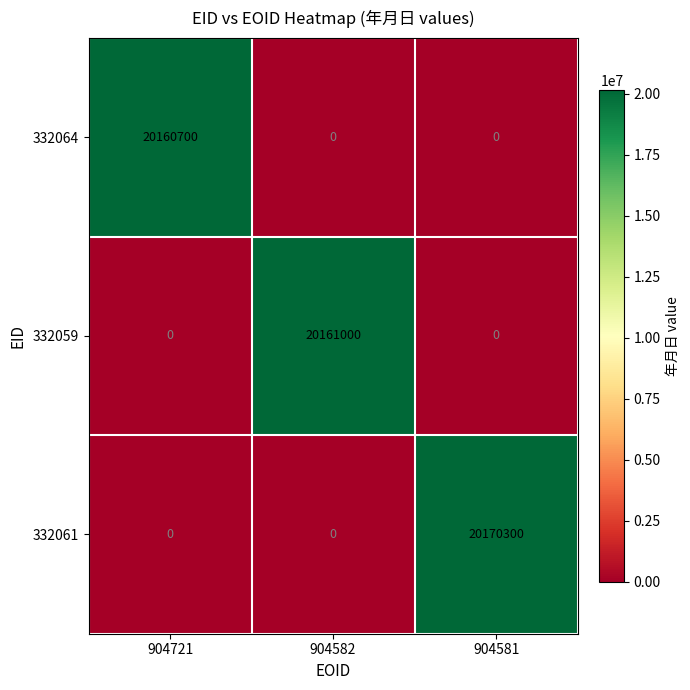

Between 904582 and 904581, which series saw the biggest shift?

332061